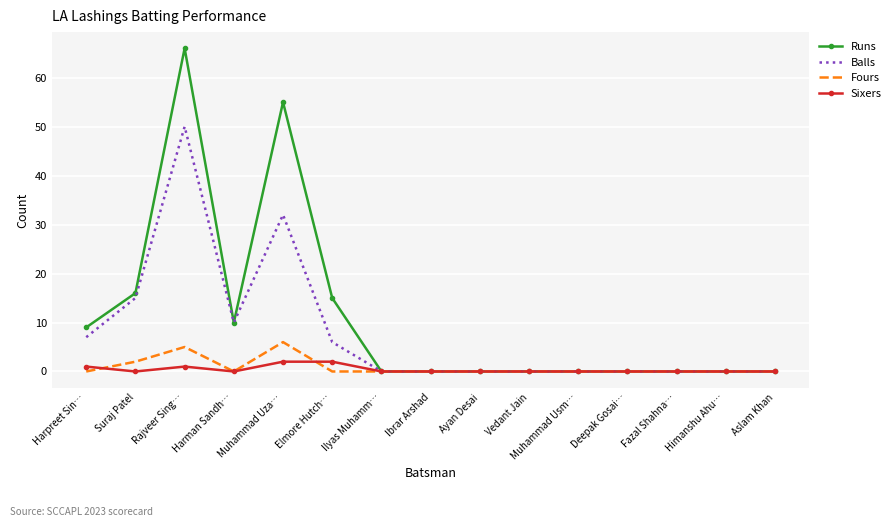

What is the difference between the Sixers values at Muhammad Uza… and Fazal Shahna…?

2